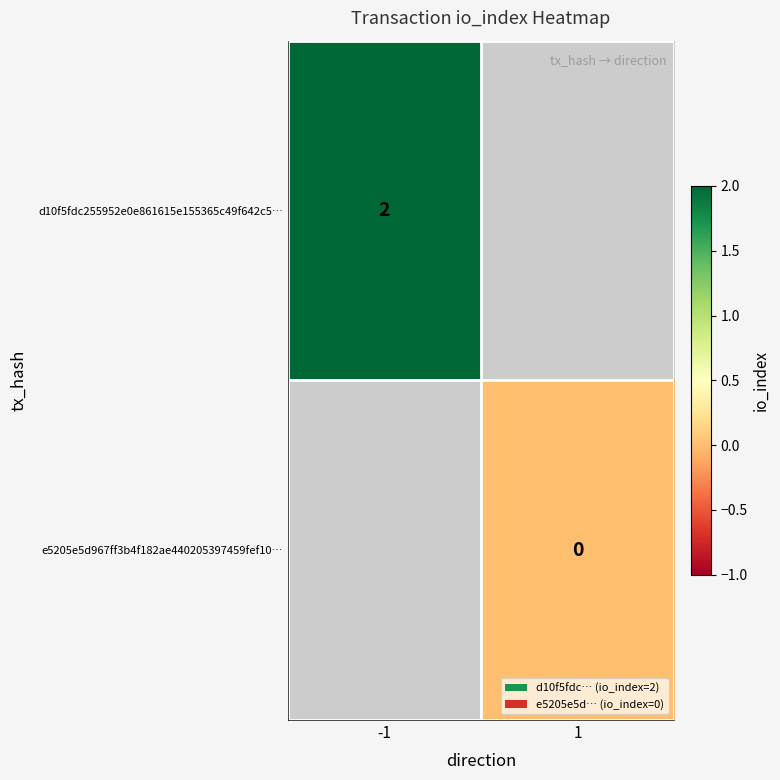

The value of d10f5fdc255952e0e861615e155365c49f642c5… at -1 is 0.6. True or false?

False